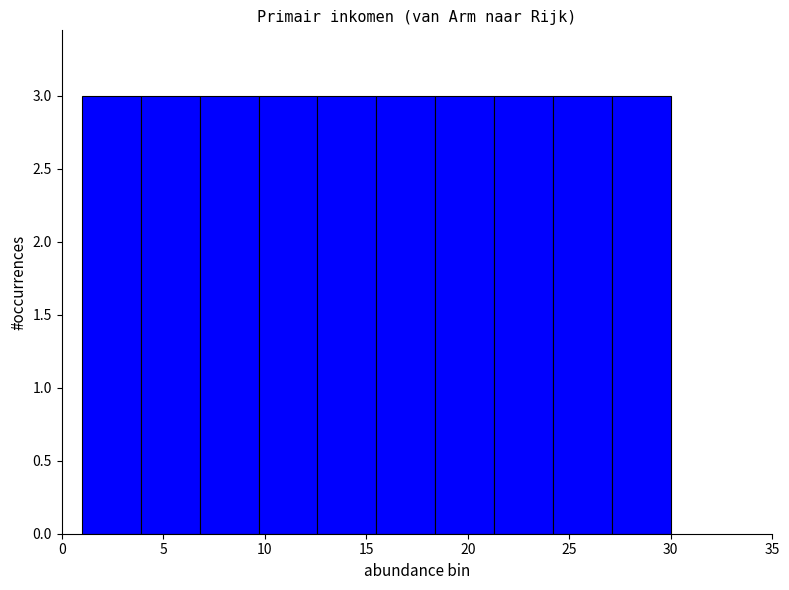

What is the height of the bar covering 12.6 to 15.5 on the x-axis? Neither the bar edges nor the heights are printed on the chart, so give them approximately, as read against the axes.

3